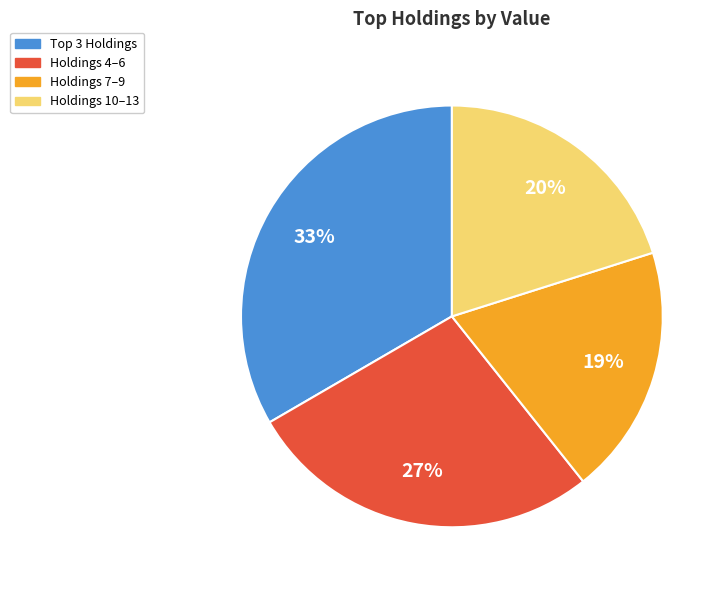

To the nearest percent, what percentage of the pie is Holdings 4–6?

27%